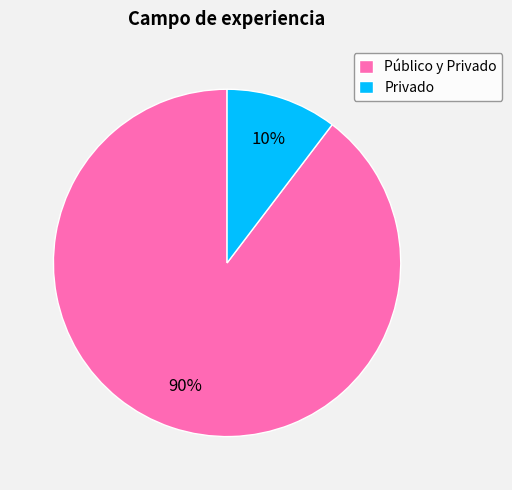

True or false: Privado accounts for 10% of the total.

True